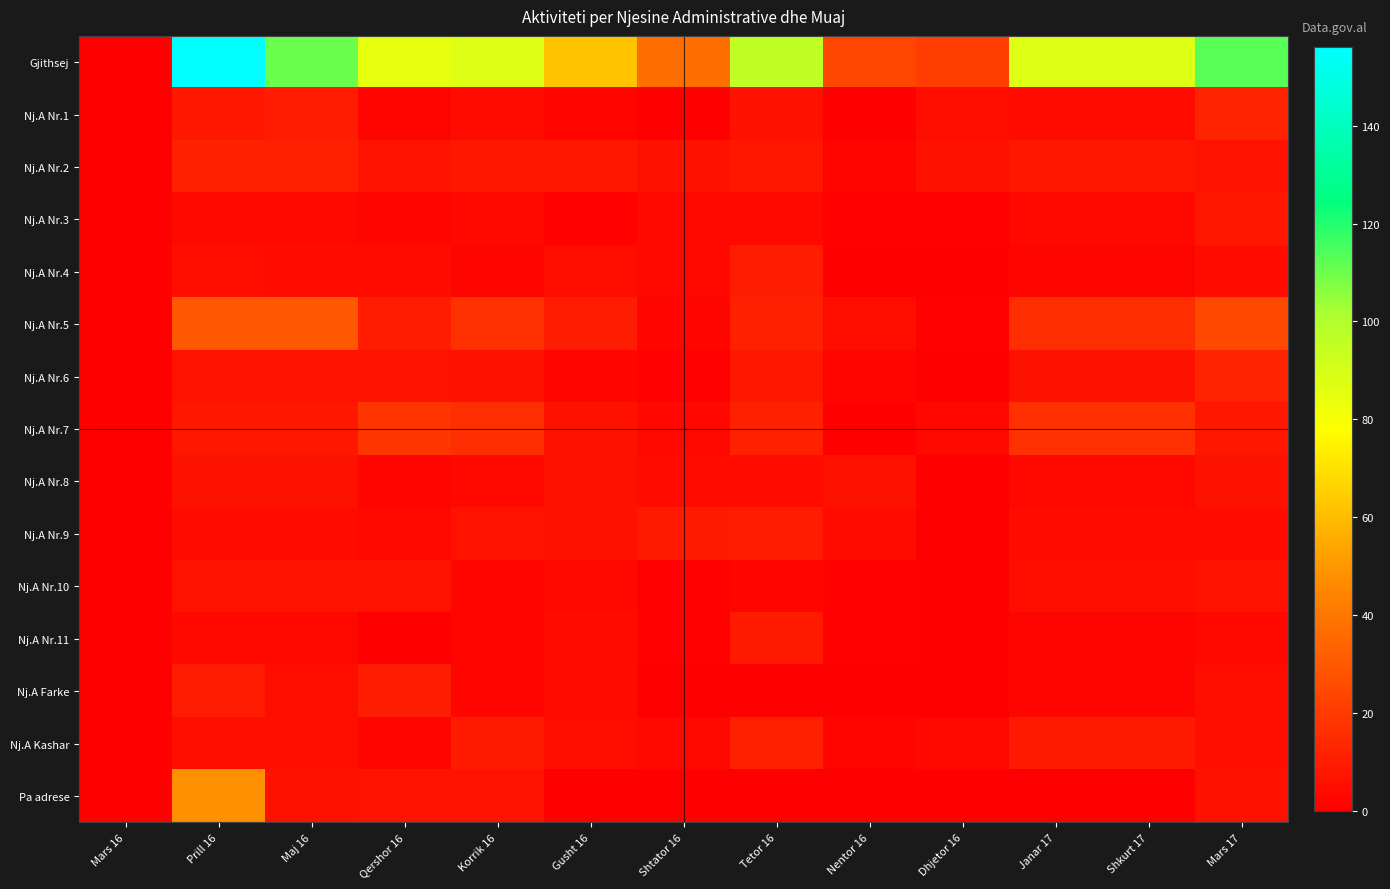

At Dhjetor 16, list the series in order from smallest to largest.

Nj.A Nr.4, Nj.A Nr.6, Nj.A Nr.8, Nj.A Nr.9, Nj.A Nr.10, Nj.A Nr.11, Nj.A Farke, Pa adrese, Nj.A Nr.3, Nj.A Nr.5, Nj.A Nr.7, Nj.A Kashar, Nj.A Nr.1, Nj.A Nr.2, Gjithsej